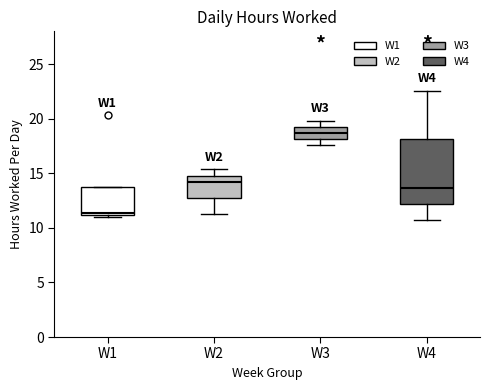

Reading left to right, read every box against the y-axis: the position of its median line, the range the box covers, and the ends of its whiskers. The values are not printed on the chart, so give them approximately, as read against the axis.

W1: median 11.5, box 11.0 to 13.5, whiskers 11.0 to 13.5
W2: median 14.0, box 12.5 to 15.0, whiskers 11.5 to 15.5
W3: median 18.5, box 18.0 to 19.5, whiskers 17.5 to 20.0
W4: median 13.5, box 12.0 to 18.0, whiskers 10.5 to 22.5